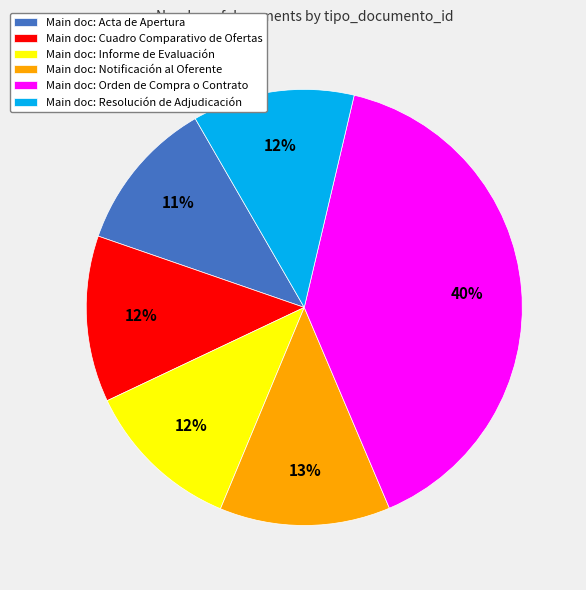

Count the number of slices in the pie.

6